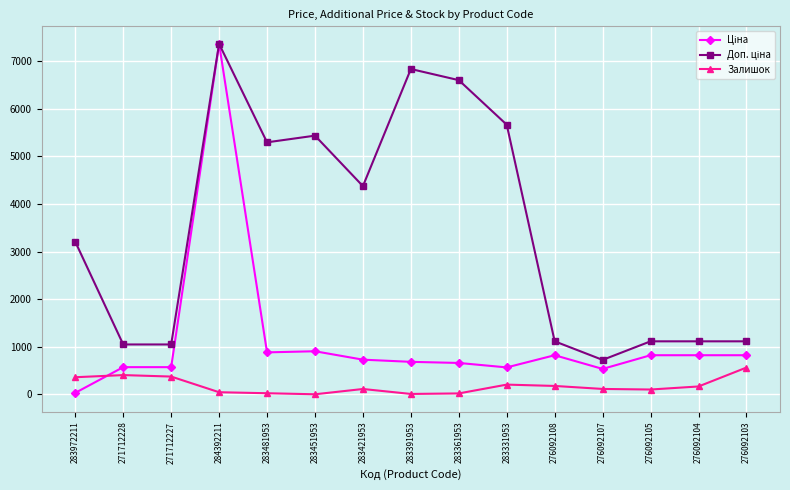

At which category is the sum across all series the highest?

284392211